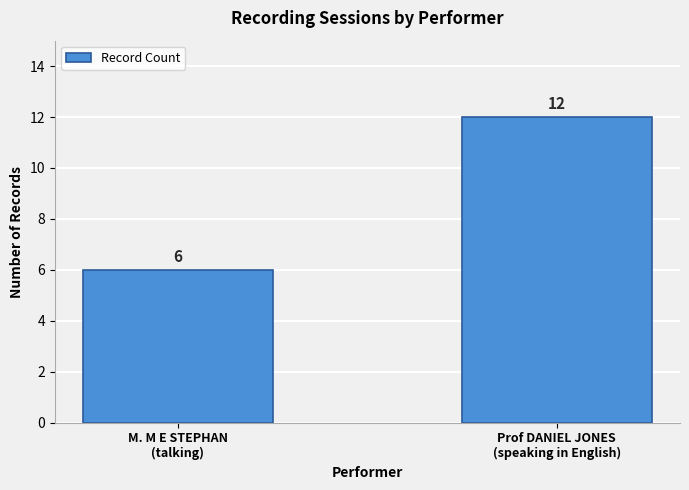

The value at Prof DANIEL JONES
(speaking in English) is 12. True or false?

True